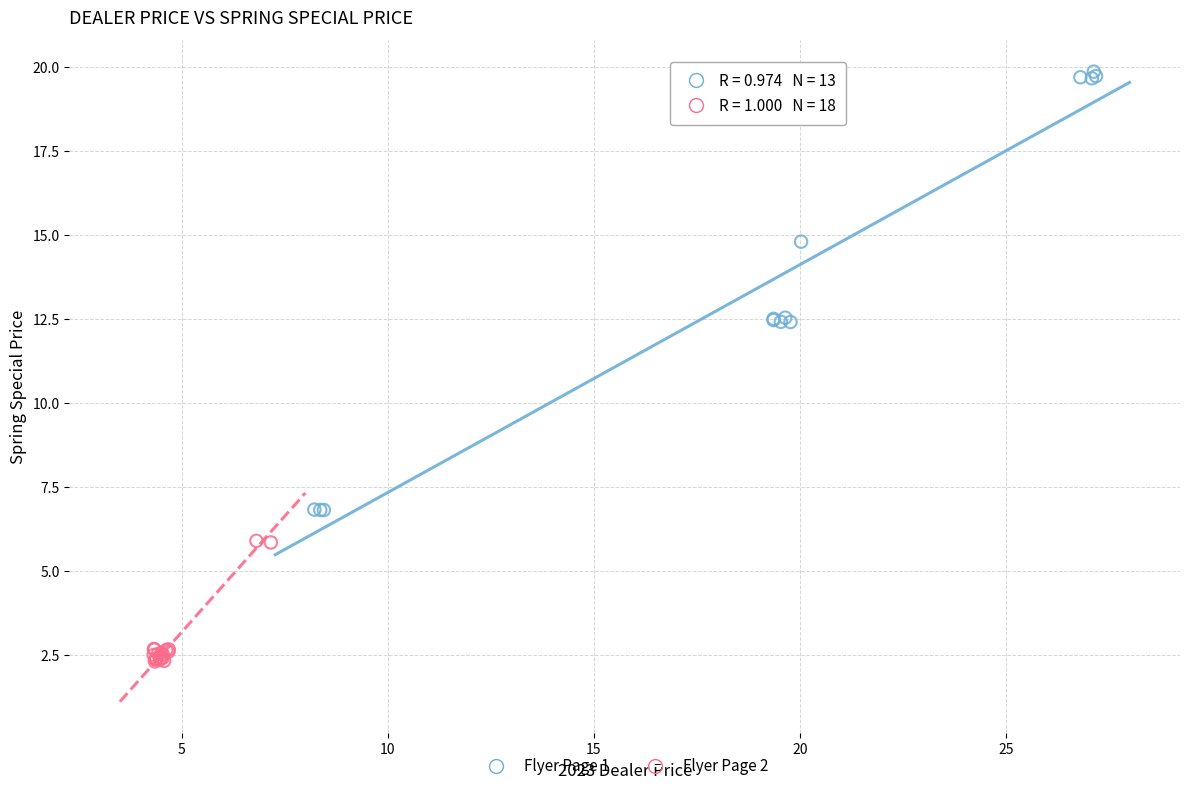

Which series contains the lowest Y value?

Flyer Page 2